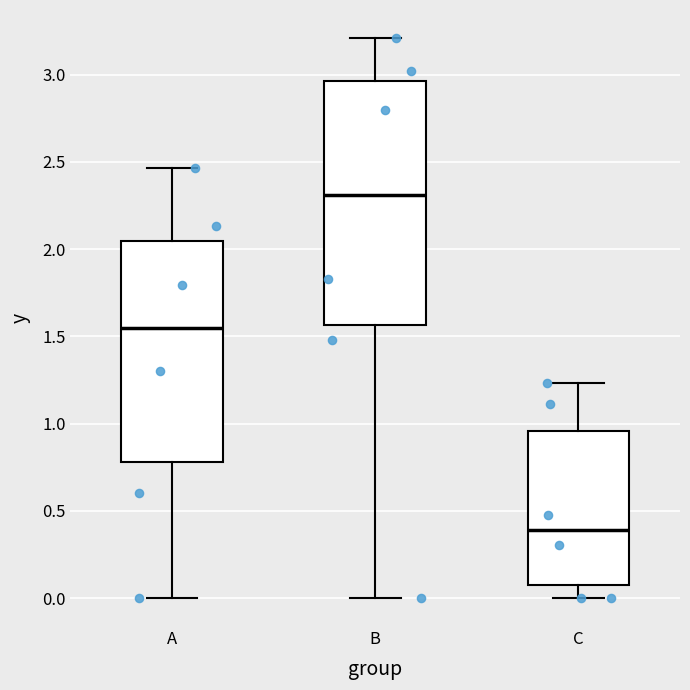

Where does the upper whisker of the box for B end on the y-axis? The values are not printed on the chart, so give them approximately, as read against the axis.

3.20